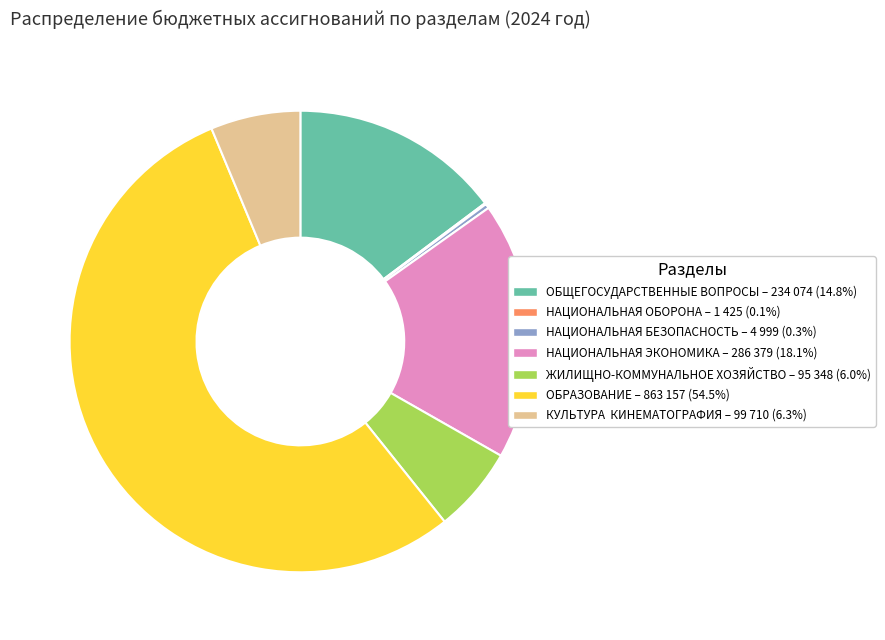

Is there any slice that represents more than half of the pie?

Yes